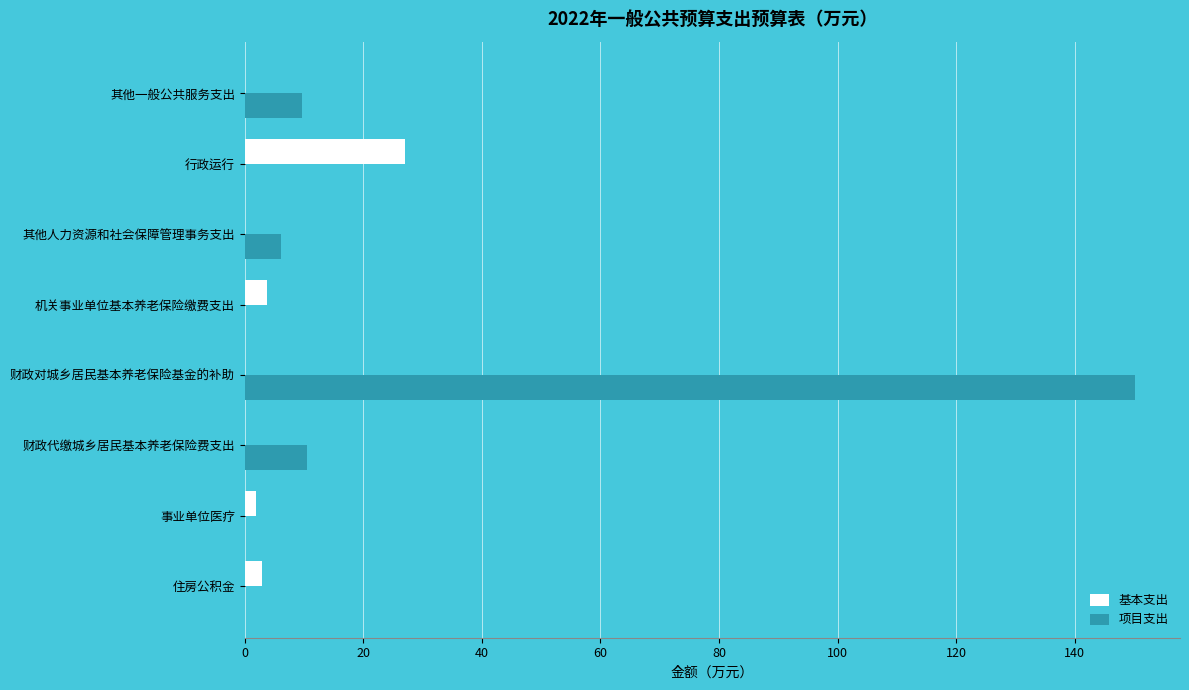

What is the approximate value of 项目支出 at 其他人力资源和社会保障管理事务支出?

6.1